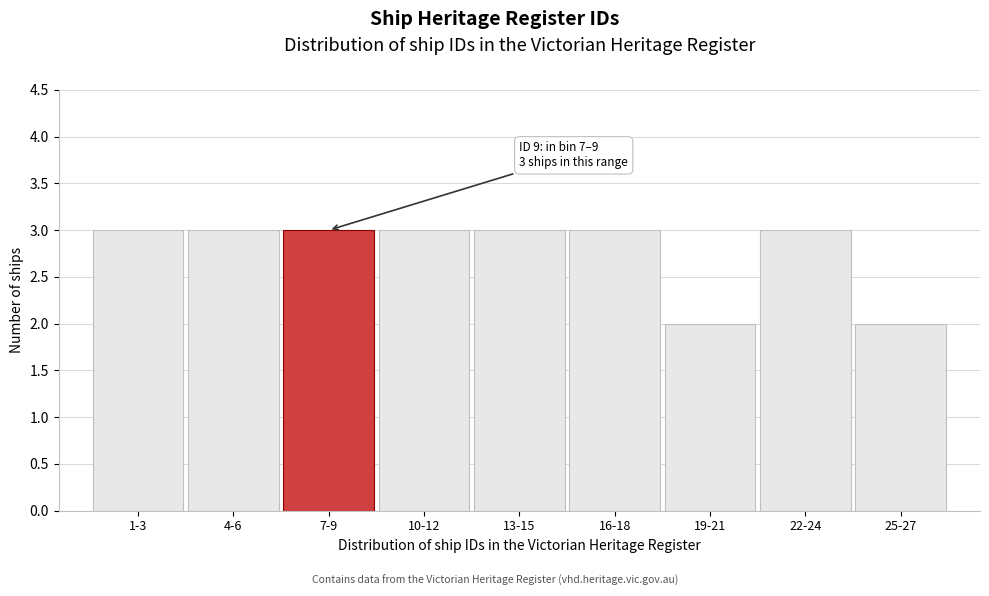

Reading left to right, extract all data points from this chart.

1-3=3	4-6=3	7-9=3	10-12=3	13-15=3	16-18=3	19-21=2	22-24=3	25-27=2